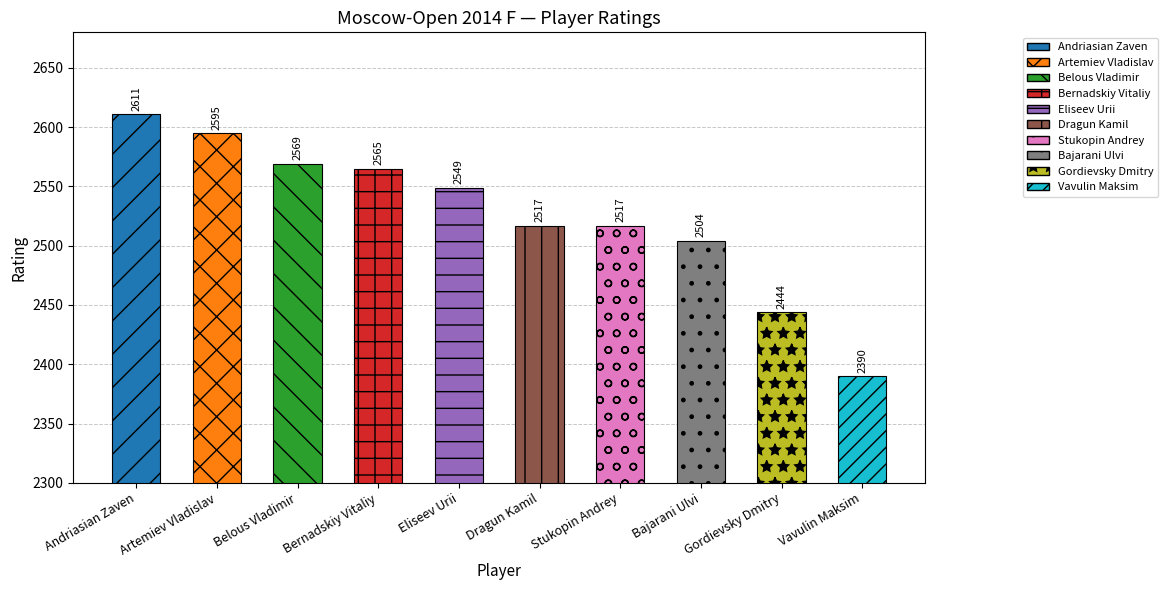

Reading left to right, extract all data points from this chart.

Andriasian Zaven=2611	Artemiev Vladislav=2595	Belous Vladimir=2569	Bernadskiy Vitaliy=2565	Eliseev Urii=2549	Dragun Kamil=2517	Stukopin Andrey=2517	Bajarani Ulvi=2504	Gordievsky Dmitry=2444	Vavulin Maksim=2390